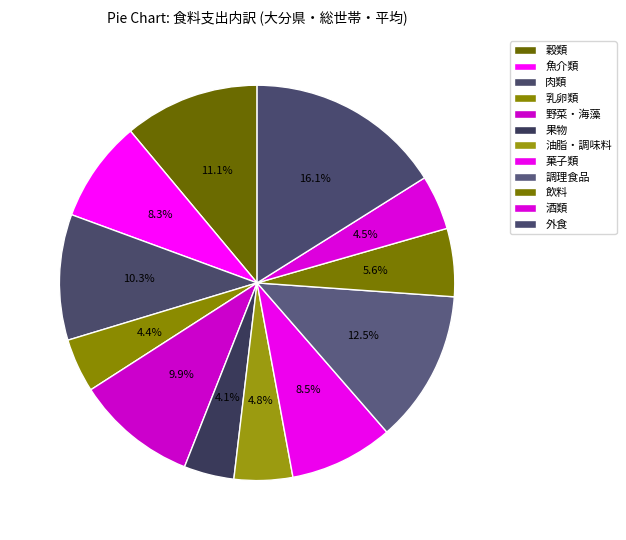

How many segments does this pie chart have?

12